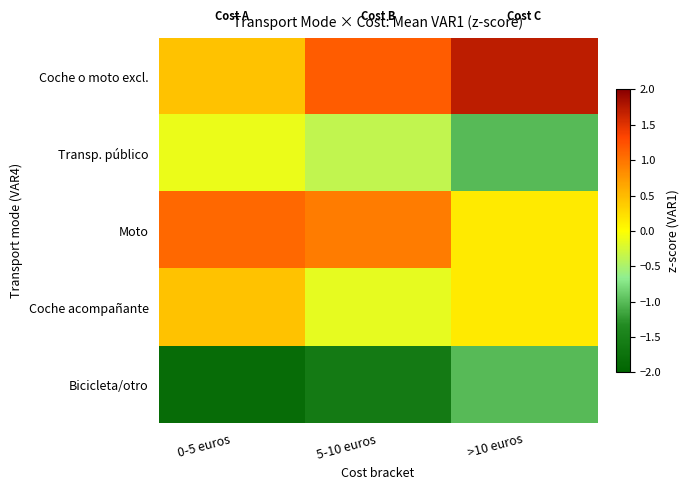

Which series has the largest total across all categories?

Coche o moto excl.